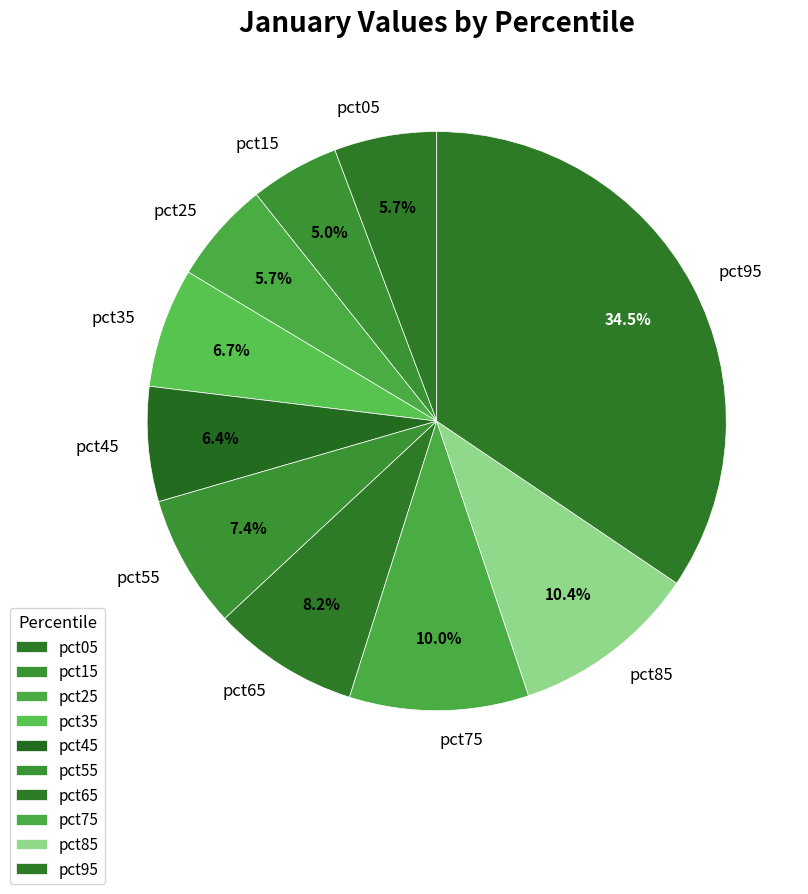

Does any single category account for the majority?

No